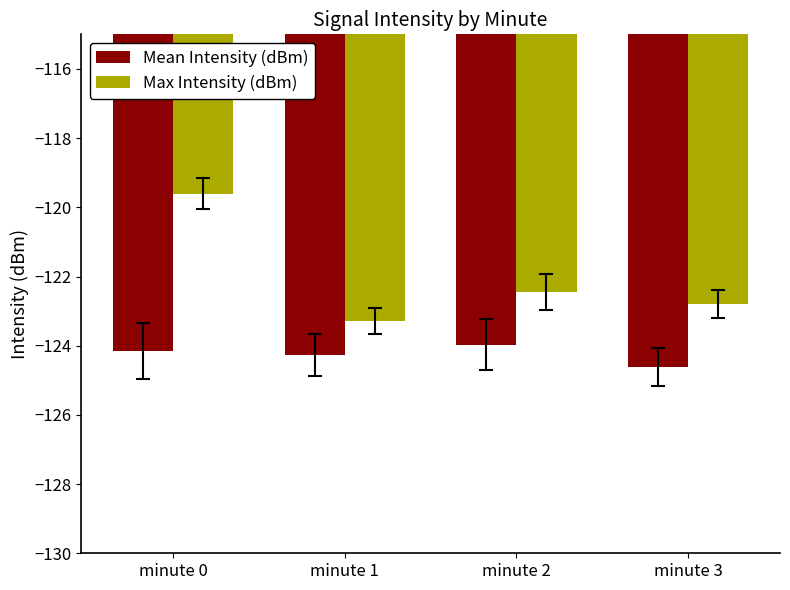

List the series in order of their overall mean, lowest first.

Mean Intensity (dBm), Max Intensity (dBm)